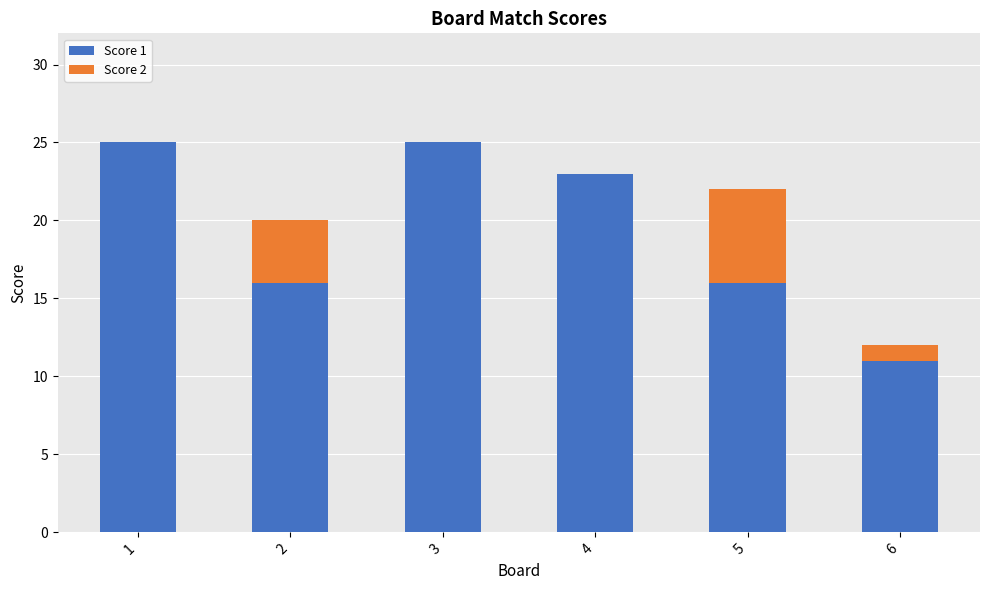

Is it true that Score 1 equals 23 at 4?

True